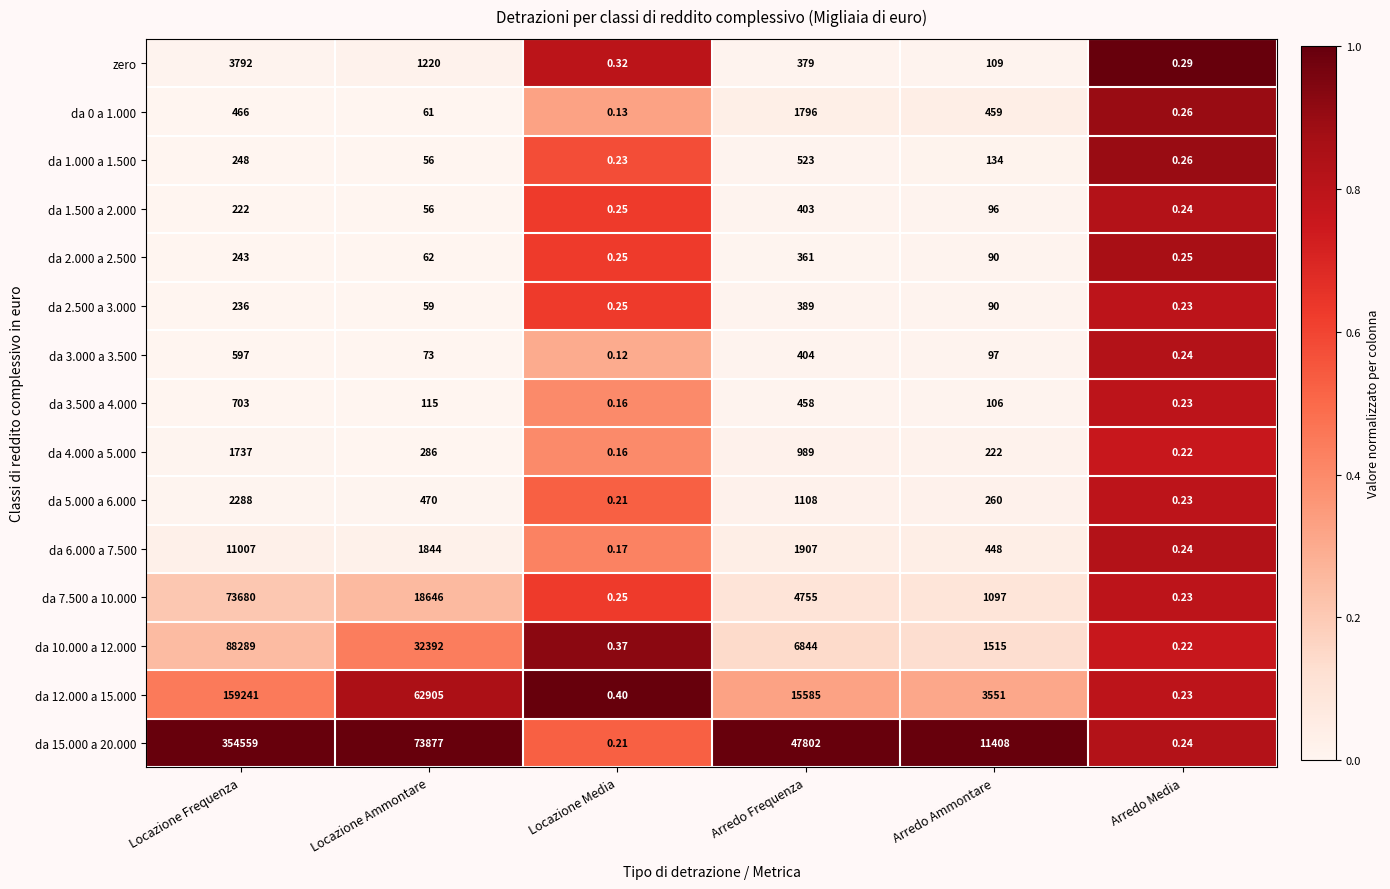

Which series has the largest range (max minus min)?

da 15.000 a 20.000